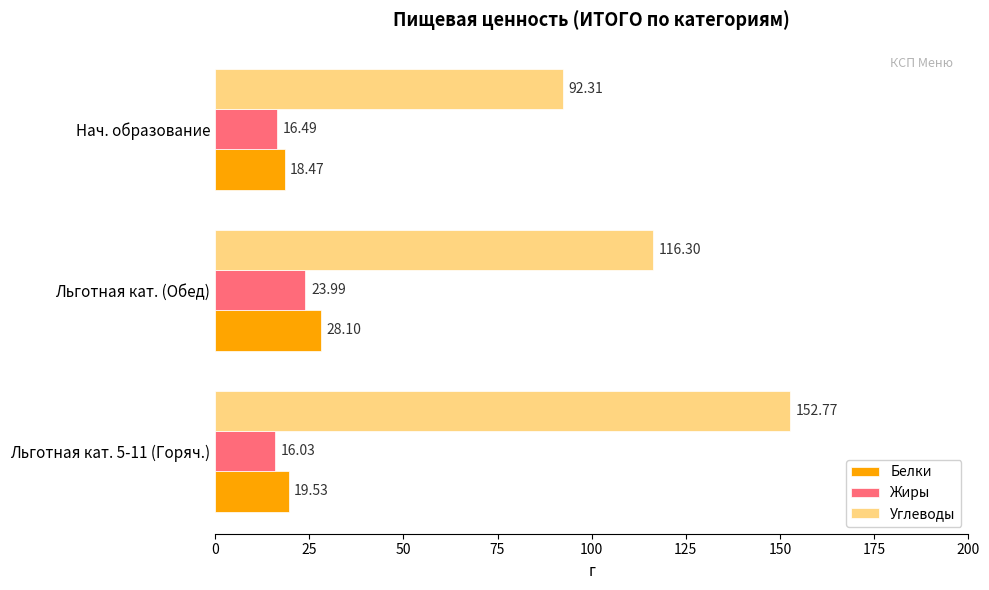

Rank the categories by Белки value from highest to lowest.

Льготная кат. (Обед), Льготная кат. 5-11 (Горяч.), Нач. образование